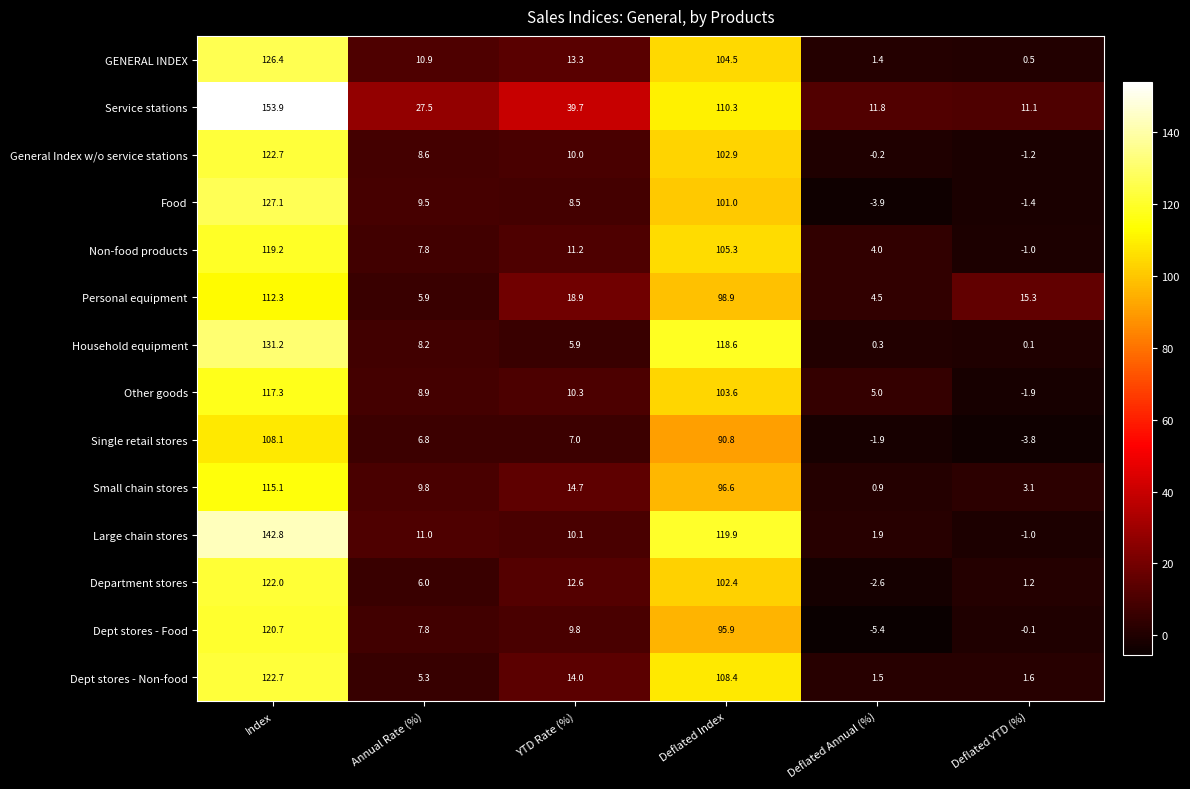

Which label corresponds to the largest value in the chart?

Index